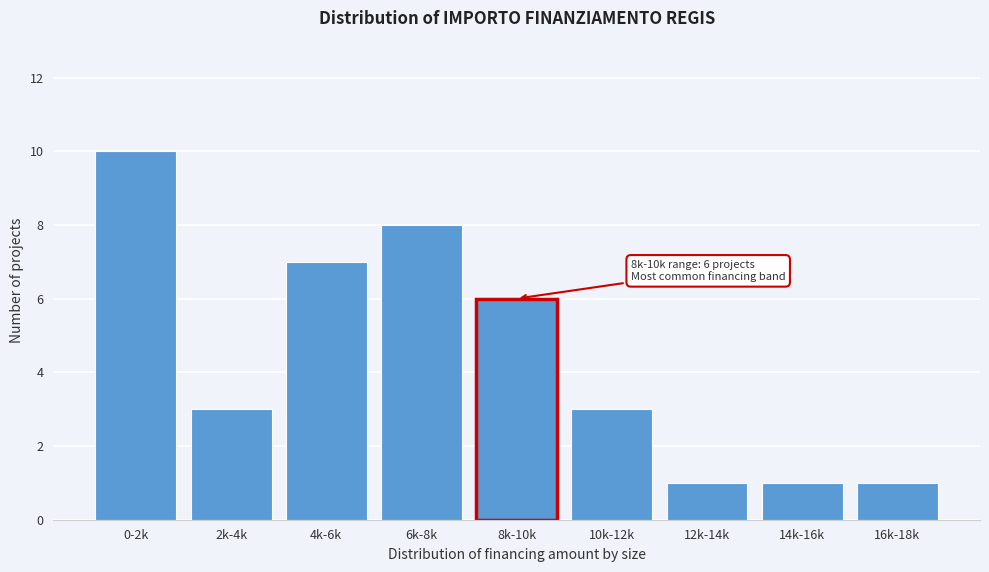

Reading left to right, list all the values displayed in this chart.

0-2k=10	2k-4k=3	4k-6k=7	6k-8k=8	8k-10k=6	10k-12k=3	12k-14k=1	14k-16k=1	16k-18k=1